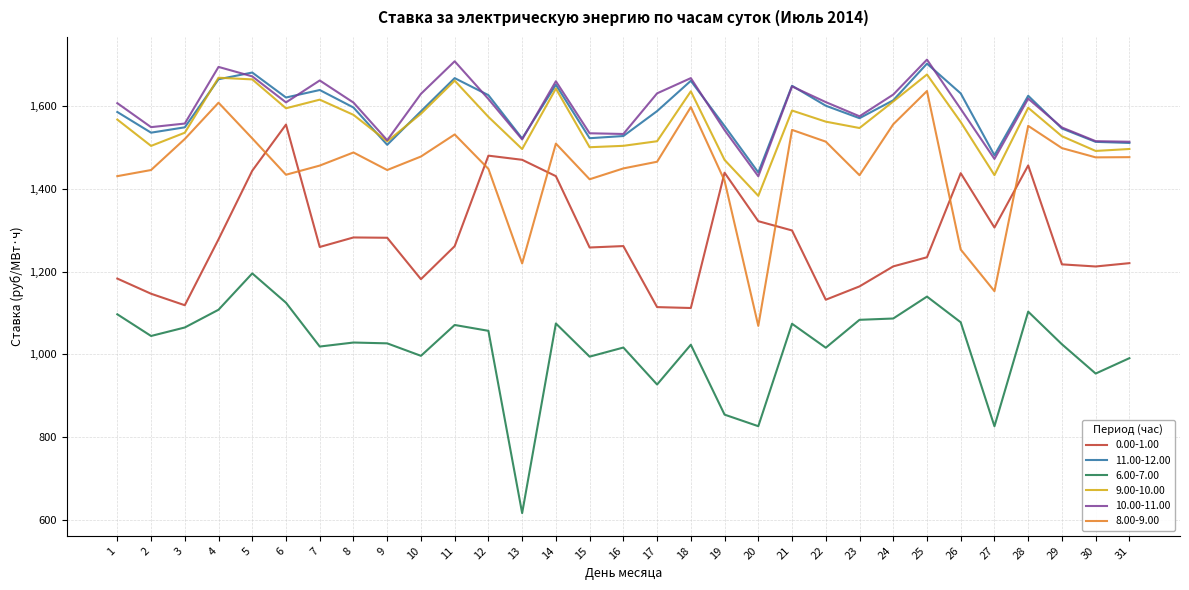

True or false: 6.00-7.00 and 0.00-1.00 intersect in this chart.

False